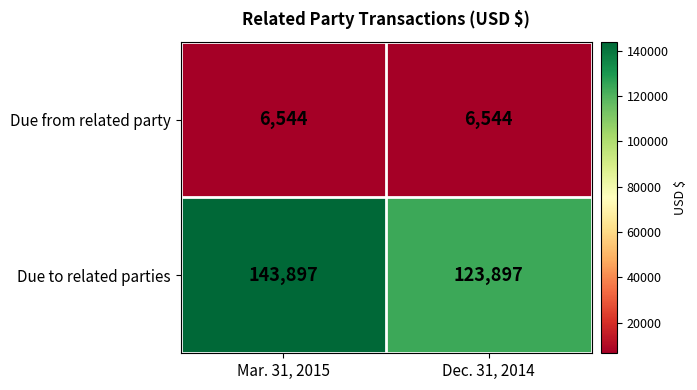

What is the greatest value displayed?

143897